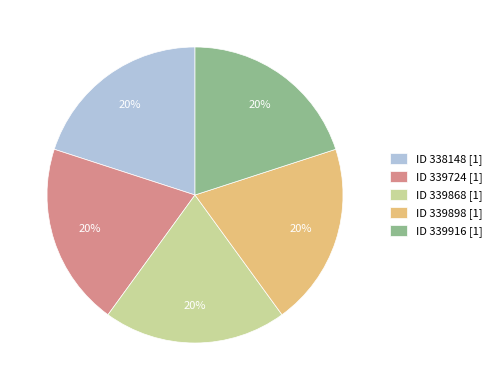

What percentage is the ID 339898 [1] slice, to the nearest percent?

20%